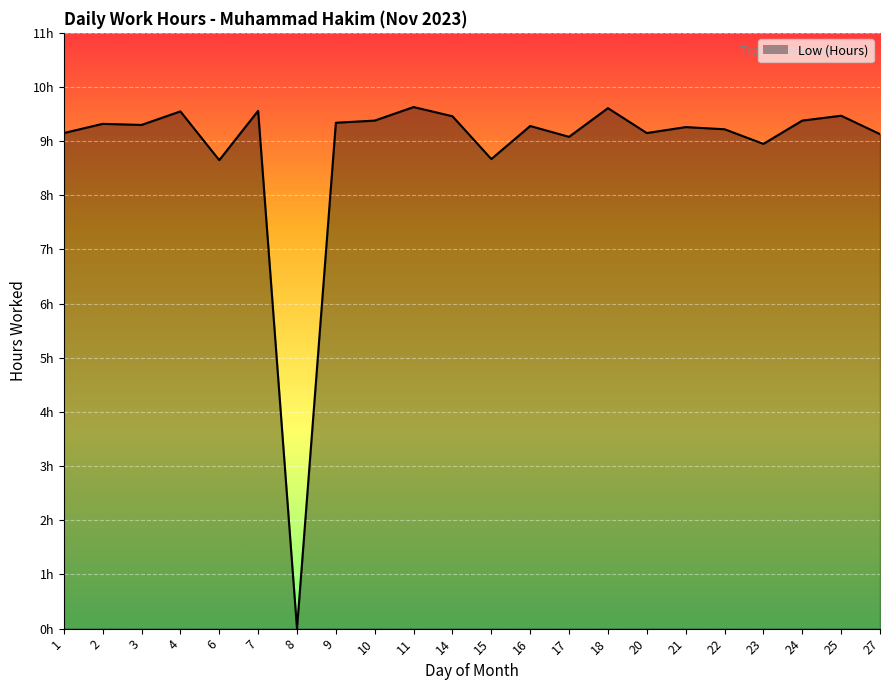

Does the chart display data point markers on the line(s)?

No